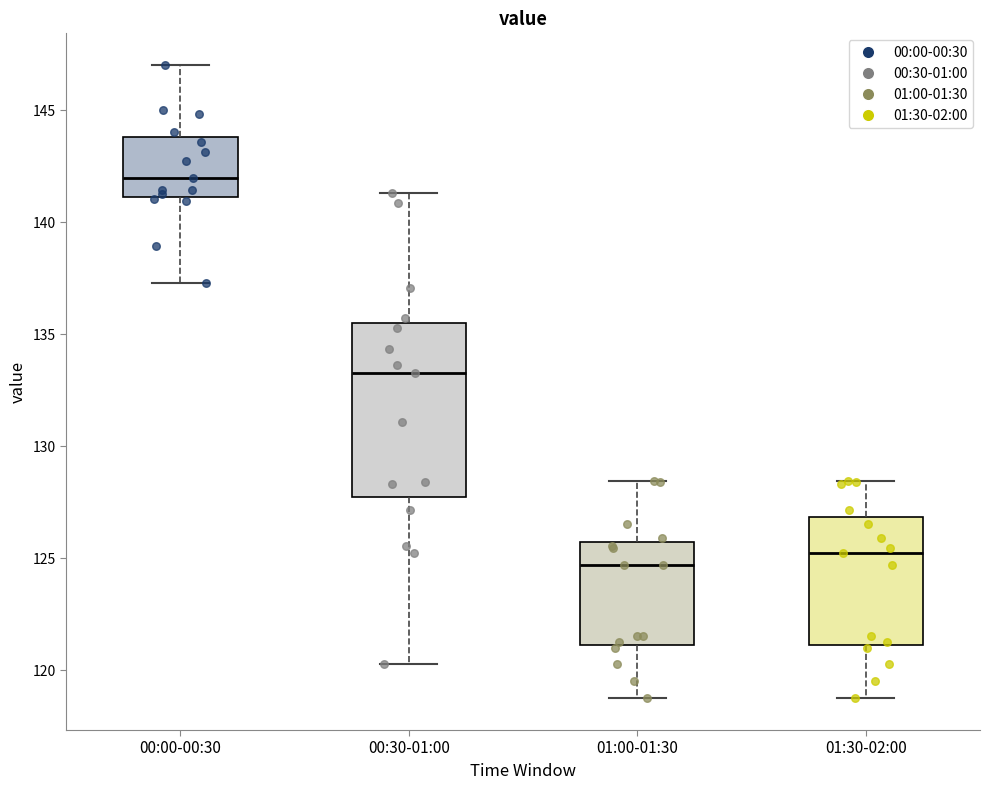

Reading left to right, read every box against the y-axis: the position of its median line, the range the box covers, and the ends of its whiskers. The values are not printed on the chart, so give them approximately, as read against the axis.

00:00-00:30: median 142.0, box 141.0 to 144.0, whiskers 137.5 to 147.0
00:30-01:00: median 133.5, box 128.0 to 135.5, whiskers 120.5 to 141.5
01:00-01:30: median 124.5, box 121.0 to 125.5, whiskers 119.0 to 128.5
01:30-02:00: median 125.0, box 121.0 to 127.0, whiskers 119.0 to 128.5